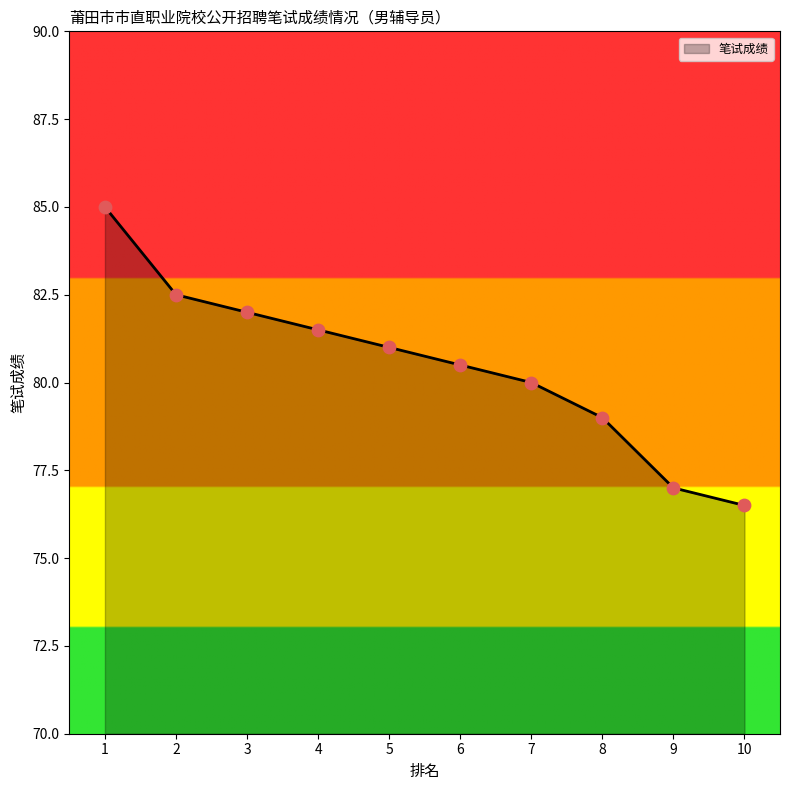

What is the change in value from 7 to 8?

-1.0